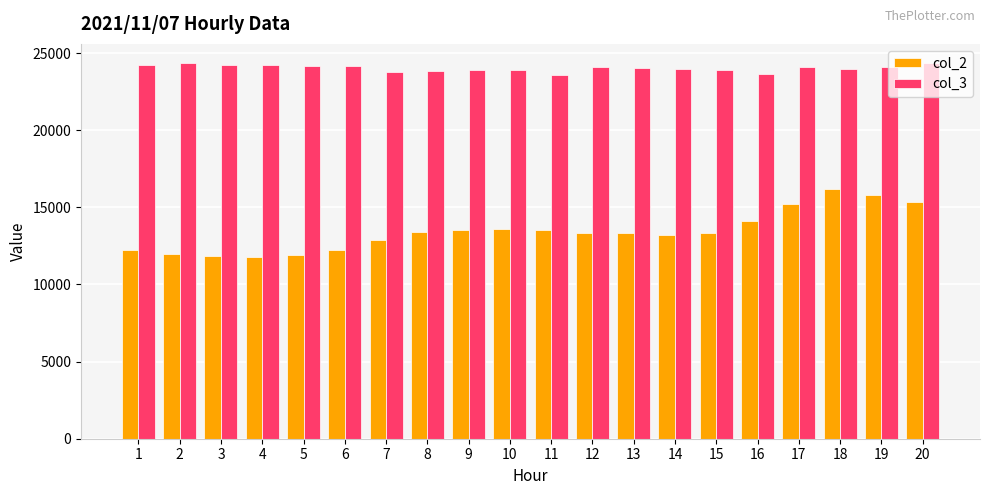

Which series has the largest total across all categories?

col_3